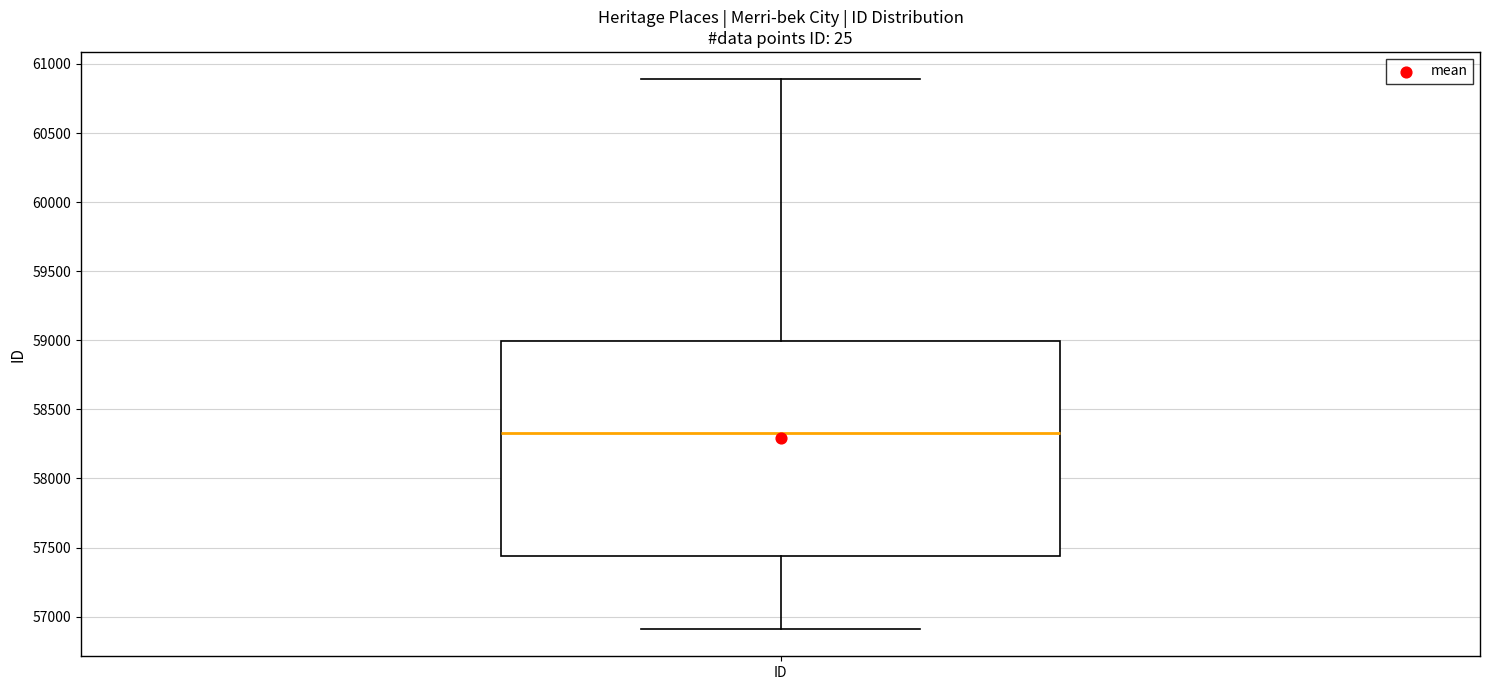

Read this box plot against the y-axis: the position of the median line, the range covered by the box, and the ends of both whiskers. The values are not printed on the chart, so give them approximately, as read against the axis.

median 58350, box 57450 to 59000, whiskers 56900 to 60900